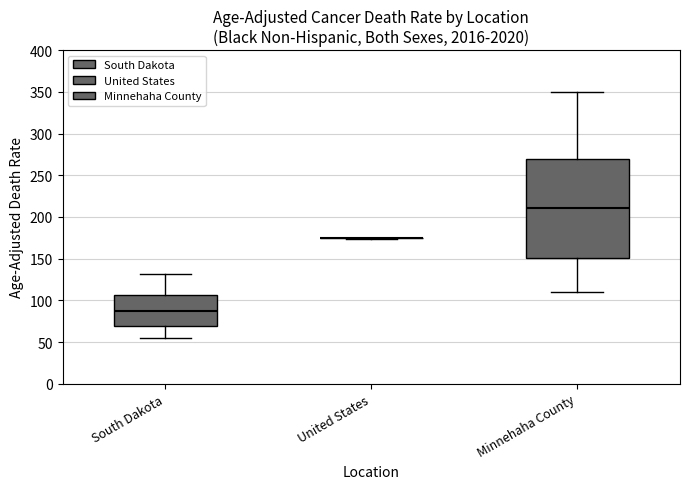

Reading left to right, read every box against the y-axis: the position of its median line, the range the box covers, and the ends of its whiskers. The values are not printed on the chart, so give them approximately, as read against the axis.

South Dakota: median 90, box 70 to 105, whiskers 55 to 130
United States: box collapsed to a line at 175, whiskers 175 to 175
Minnehaha County: median 210, box 150 to 270, whiskers 110 to 350